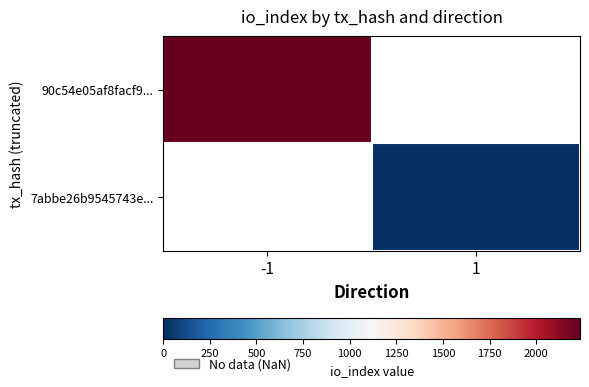

Between 1 and -1, which is larger?

-1